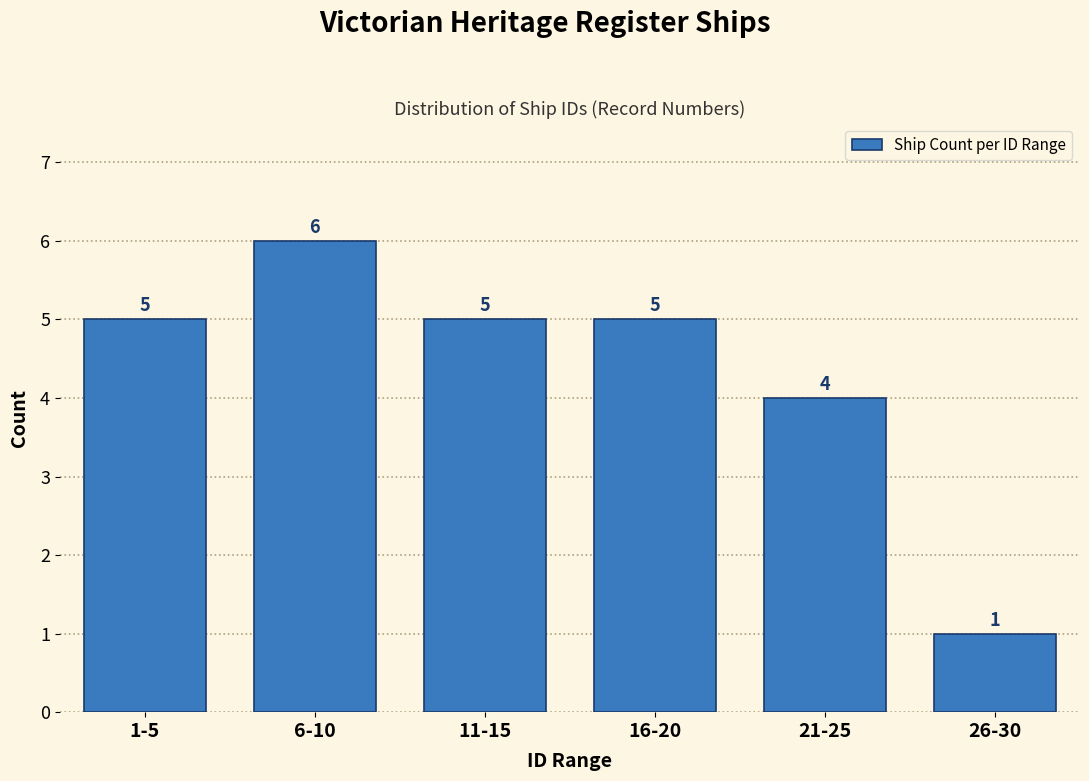

Reading left to right, what are all the values shown in this chart?

1-5=5	6-10=6	11-15=5	16-20=5	21-25=4	26-30=1